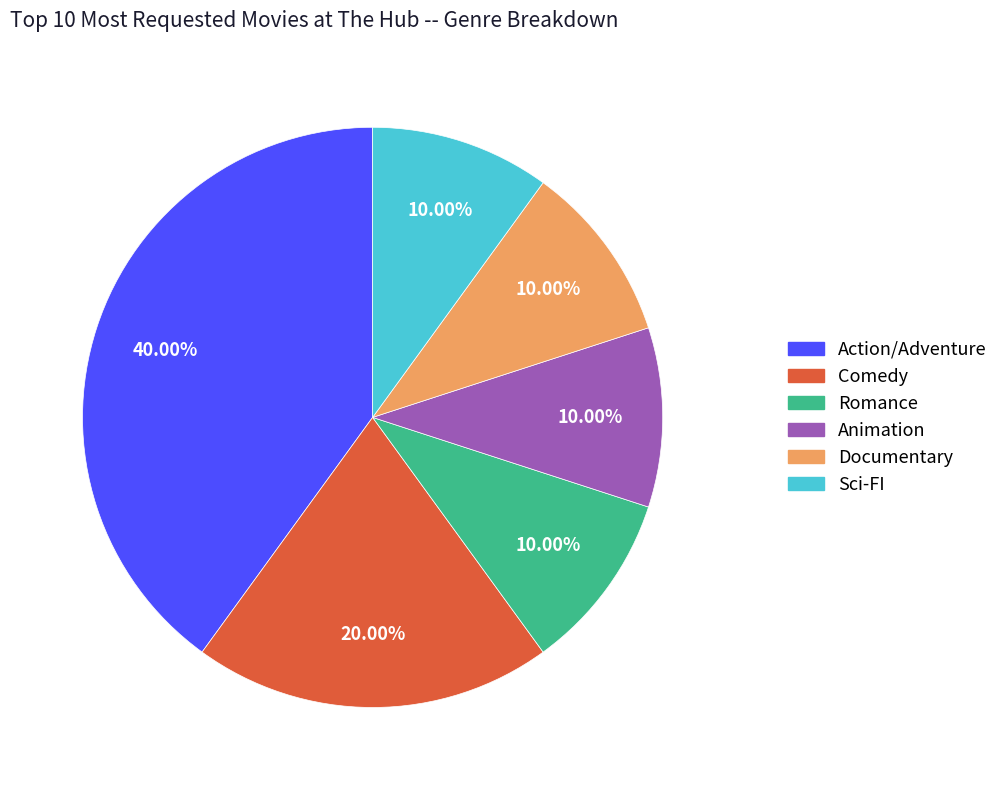

Which category has the biggest portion of the pie?

Action/Adventure